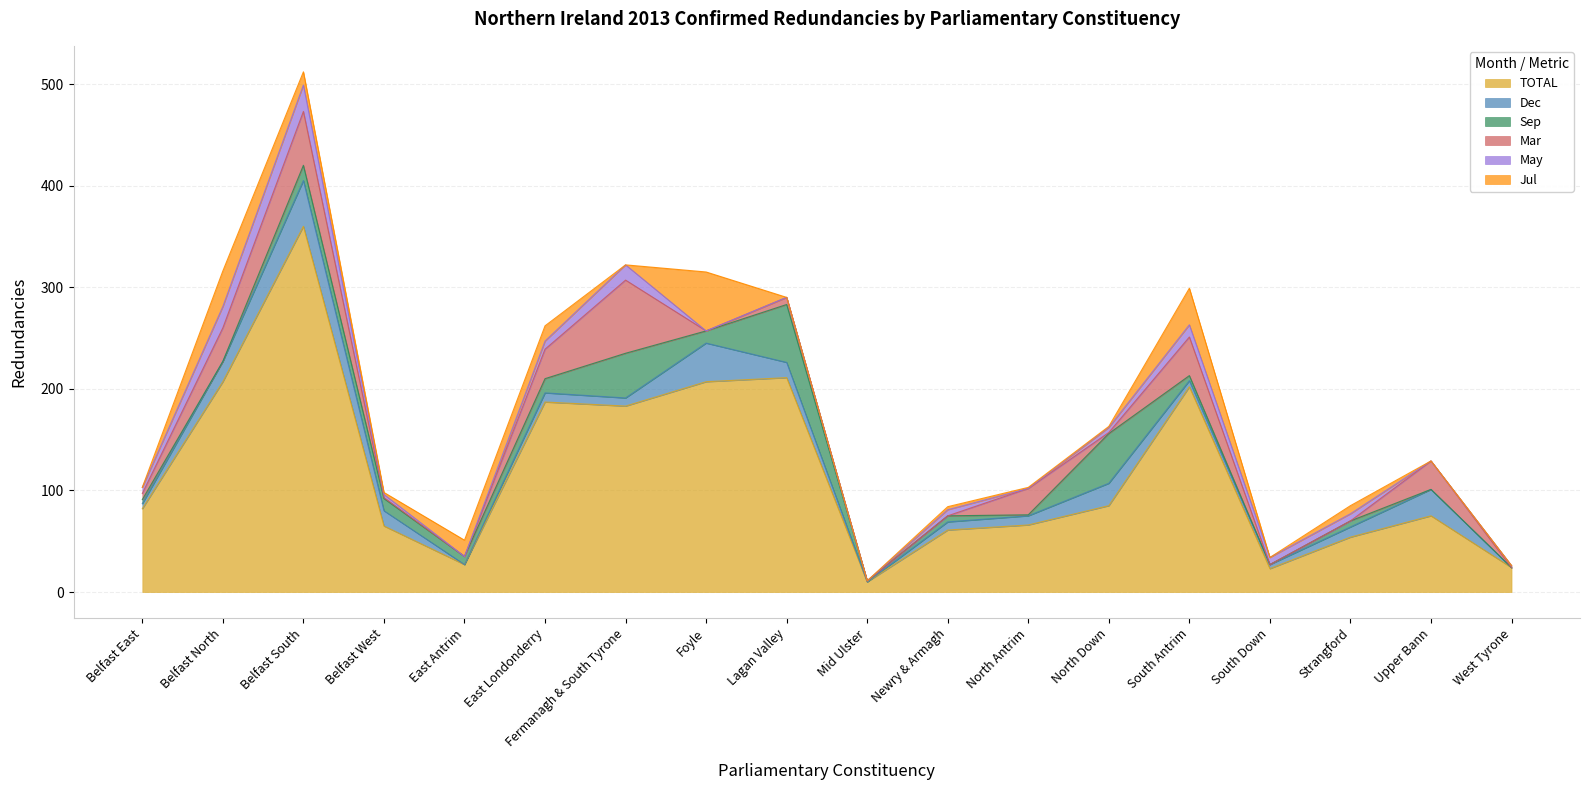

Reading left to right, extract all data points from this chart.

TOTAL: 82	207	360	65	27	187	183	207	211	10	61	66	85	202	23	54	75	24
Dec: 5	20	45	15	0	9	8	38	15	0	8	9	22	6	4	10	26	0
Sep: 4	0	15	12	8	14	44	12	57	1	6	1	49	5	0	6	0	0
Mar: 6	33	53	1	0	29	72	0	7	0	0	26	1	38	0	0	28	0
May: 6	21	26	3	0	8	15	0	0	0	6	0	5	12	7	7	0	2
Jul: 0	35	13	2	16	15	0	58	0	0	3	1	1	36	0	8	0	0